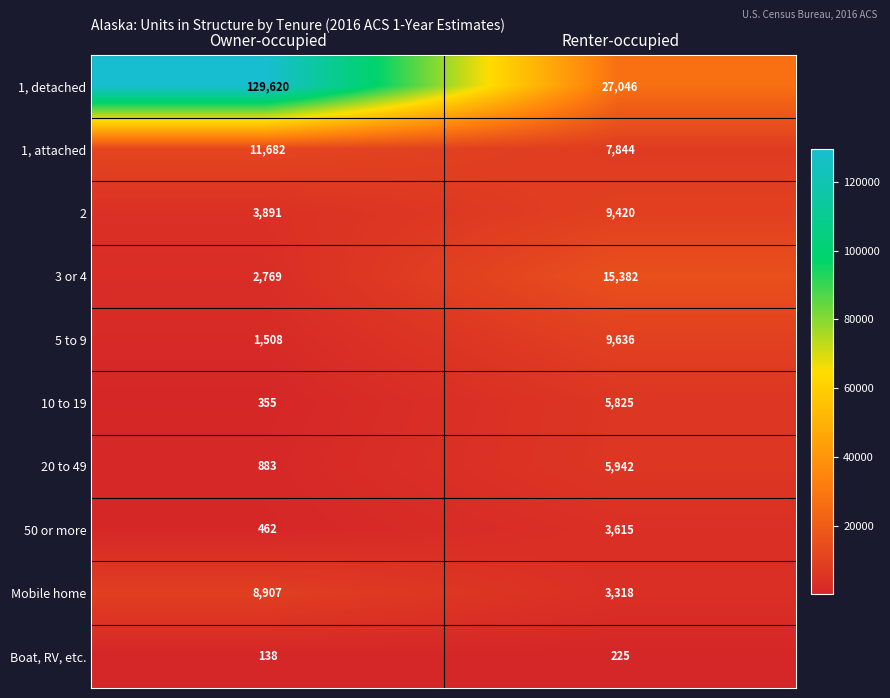

What value does the Boat, RV, etc. series have at Owner-occupied, to the nearest 5?

140